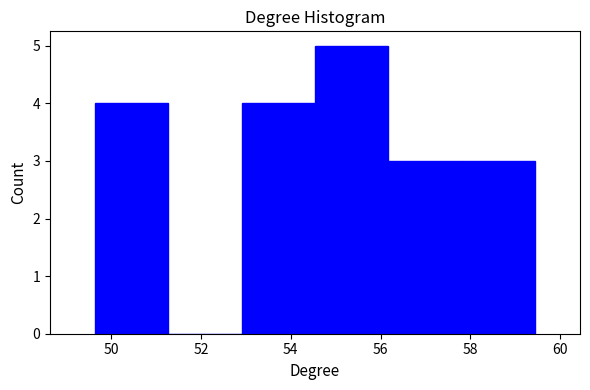

Reading left to right, list every bar in this chart as the range it spans on the x-axis followed by its height. Neither the bar edges nor the heights are printed on the chart, so give them approximately, as read against the axes.

49.6 to 51.2: 4
51.2 to 53.0: 0
53.0 to 54.6: 4
54.6 to 56.2: 5
56.2 to 57.8: 3
57.8 to 59.4: 3